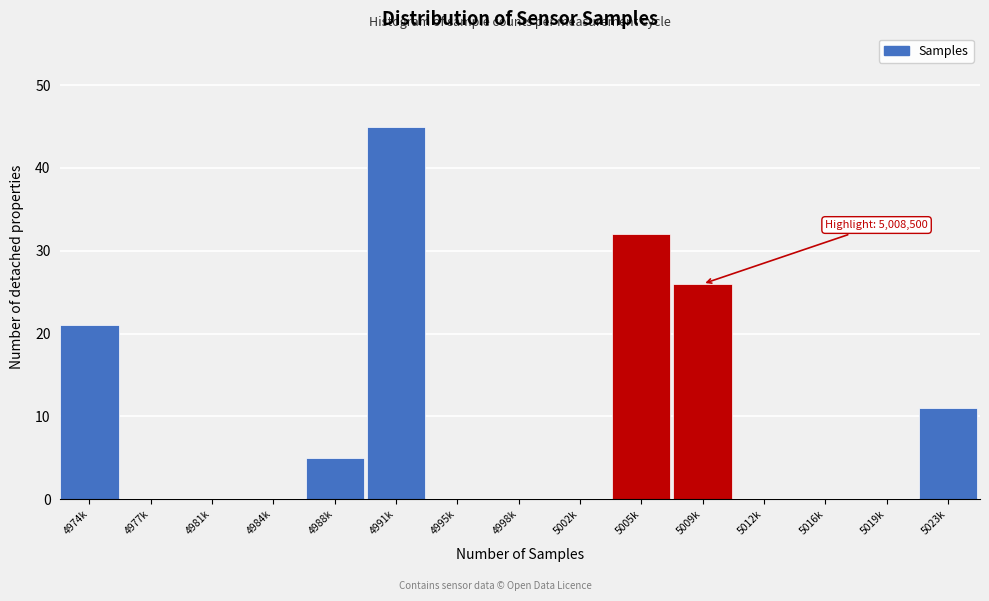

Reading left to right, transcribe all the data shown in this chart.

4974k=21	4977k=0	4981k=0	4984k=0	4988k=5	4991k=45	4995k=0	4998k=0	5002k=0	5005k=32	5009k=26	5012k=0	5016k=0	5019k=0	5023k=11